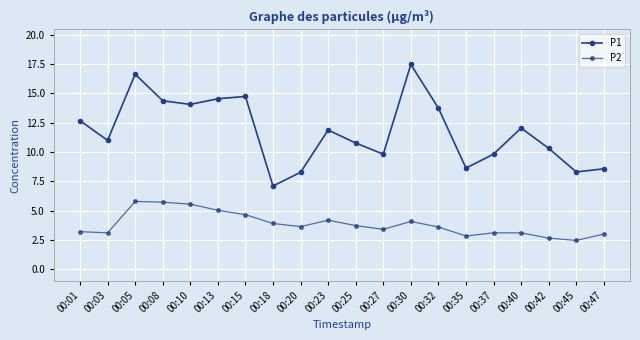

How many lines are shown in the chart?

2